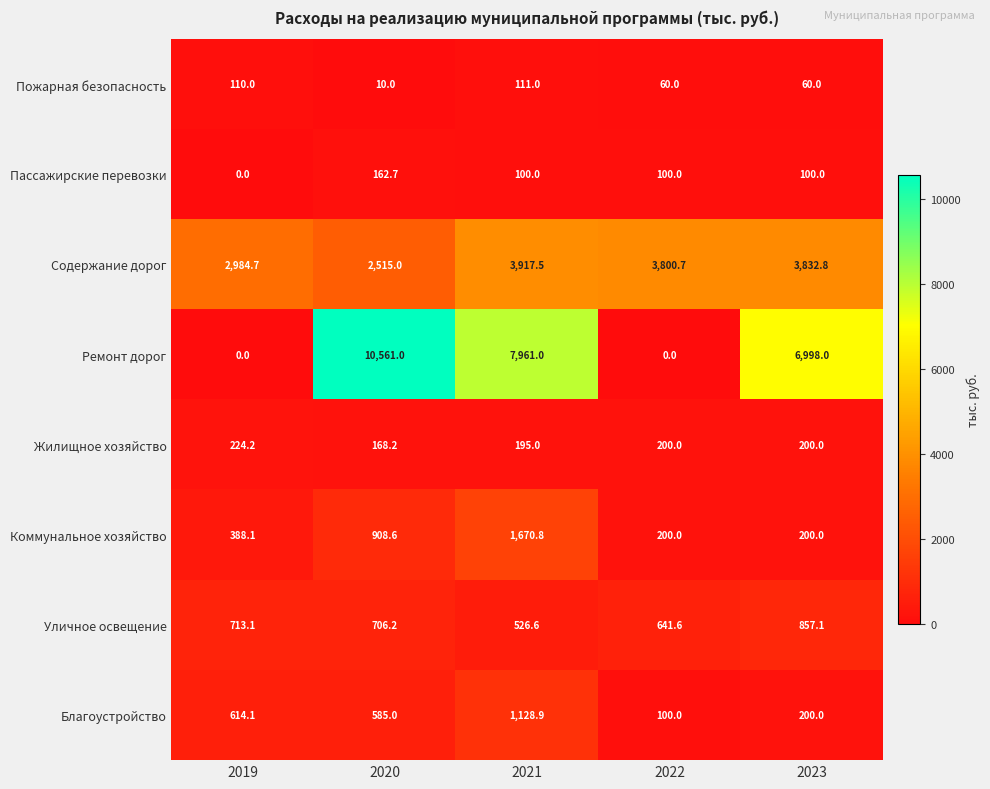

At which category is the sum across all series the highest?

2020